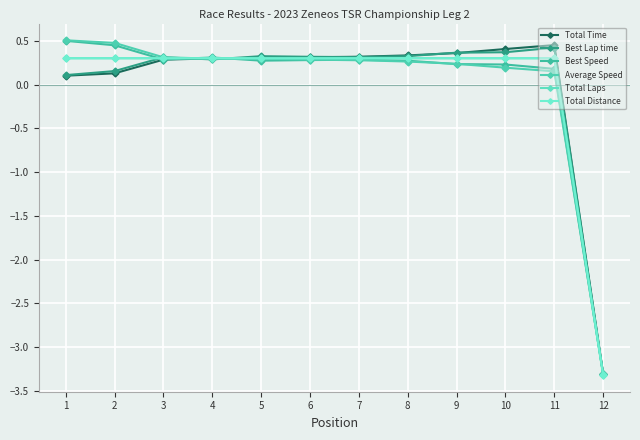

What is the approximate value of Average Speed at 6?

0.3